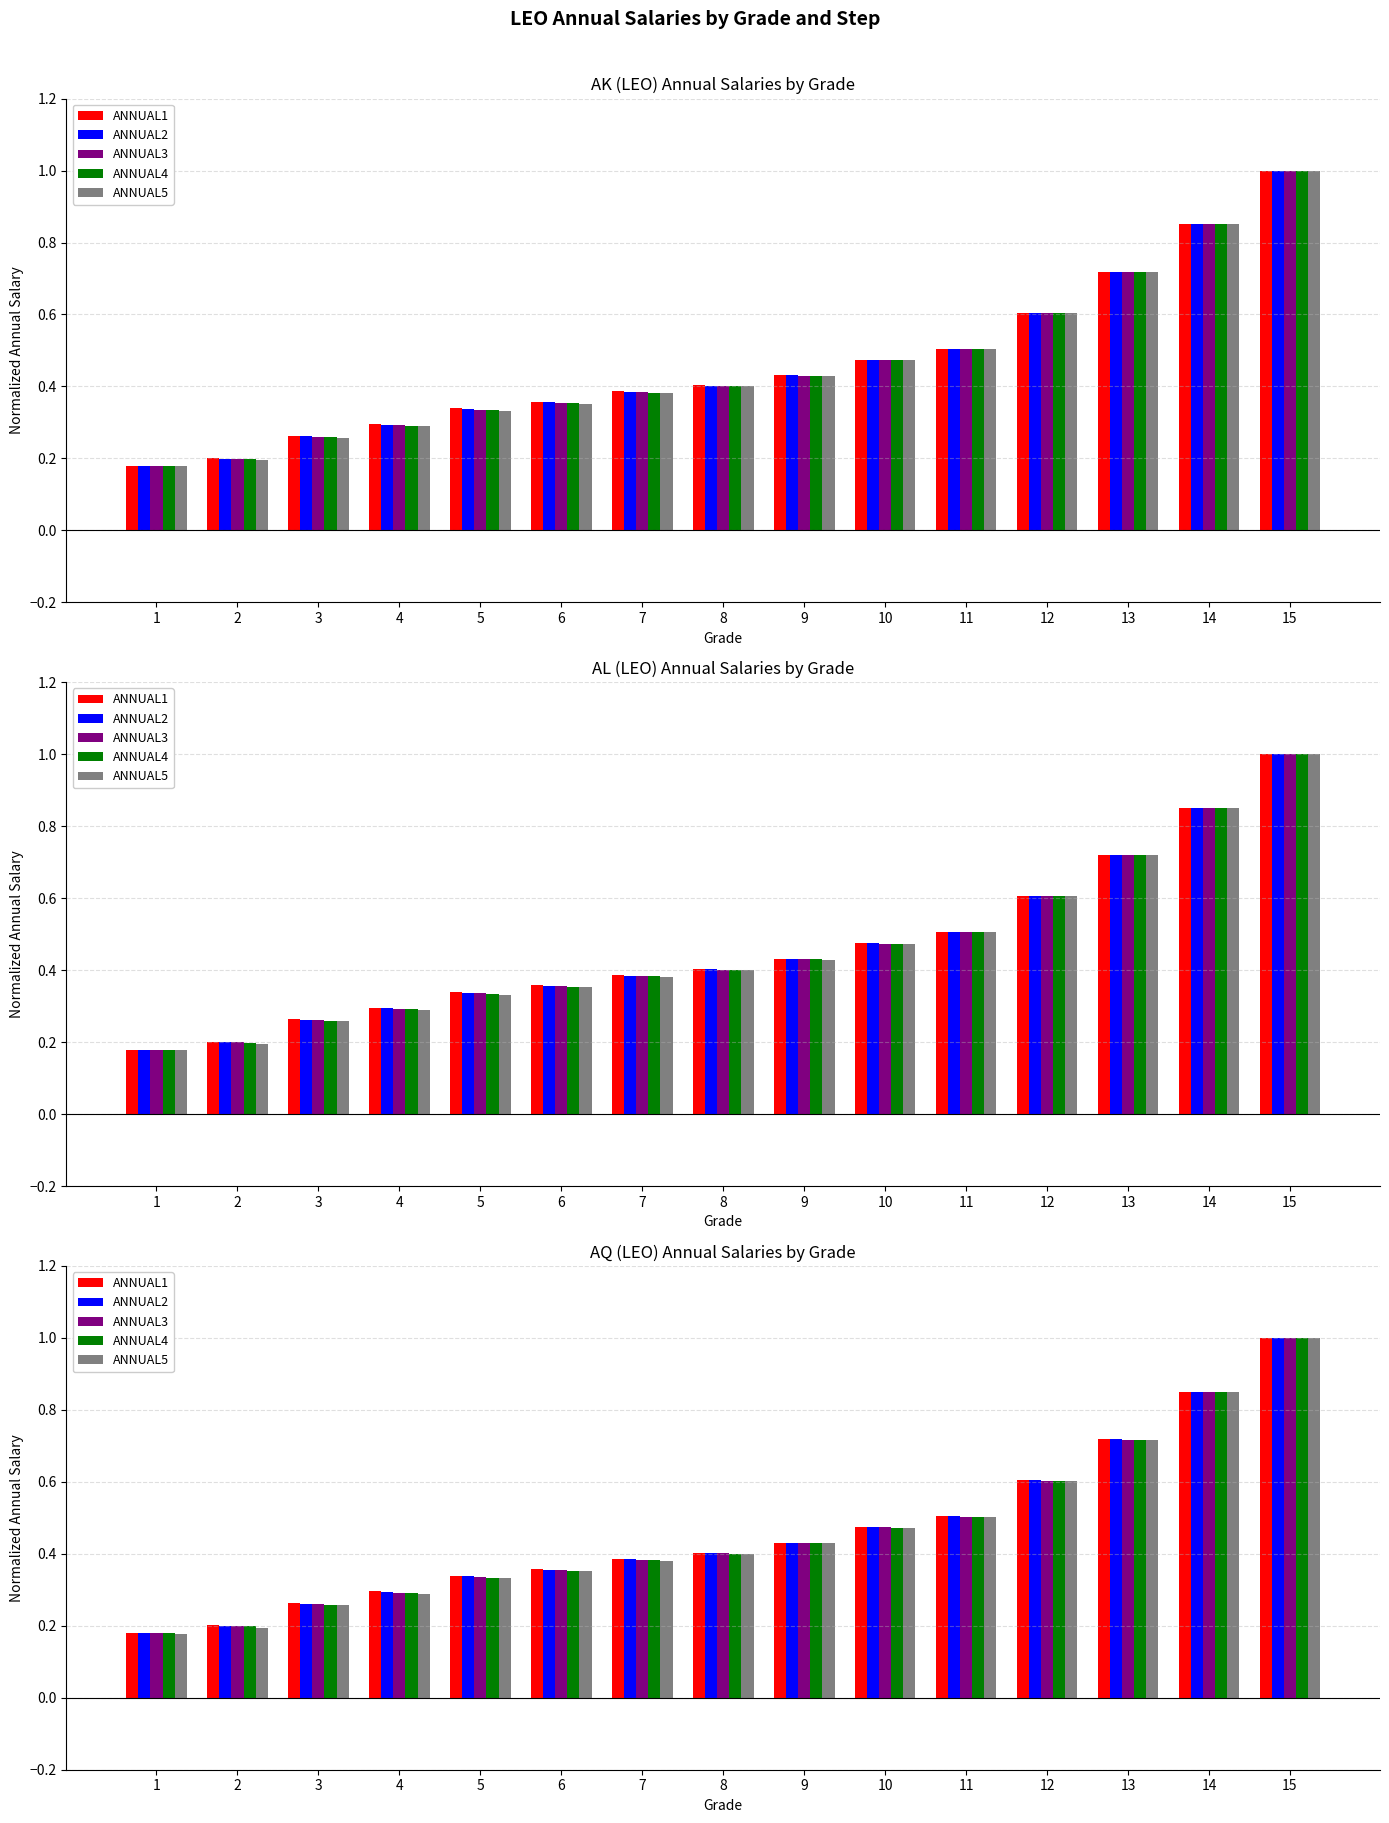

Where is ANNUAL2 nearest to the value 0?

1